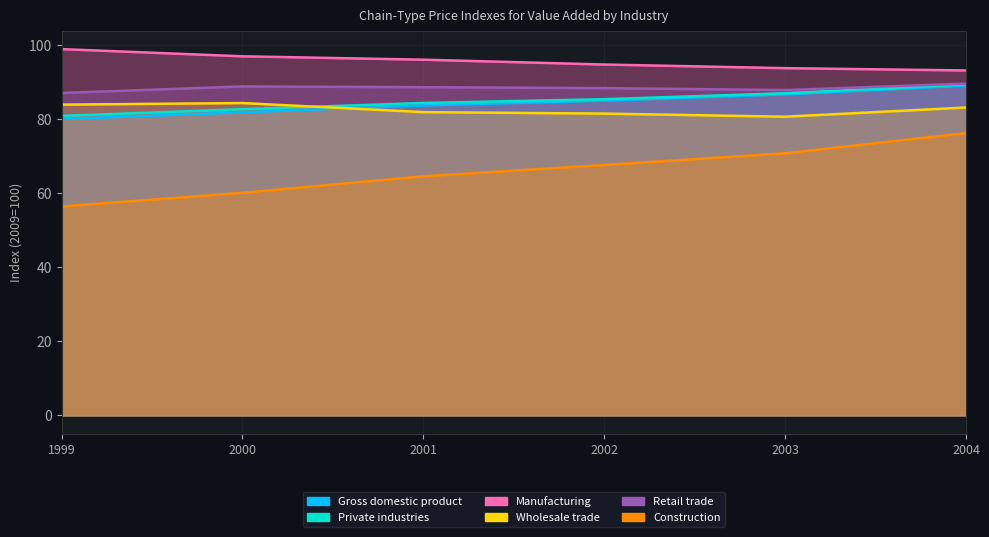

Rank the series by their maximum value, from lowest to highest.

Construction, Wholesale trade, Gross domestic product, Private industries, Retail trade, Manufacturing